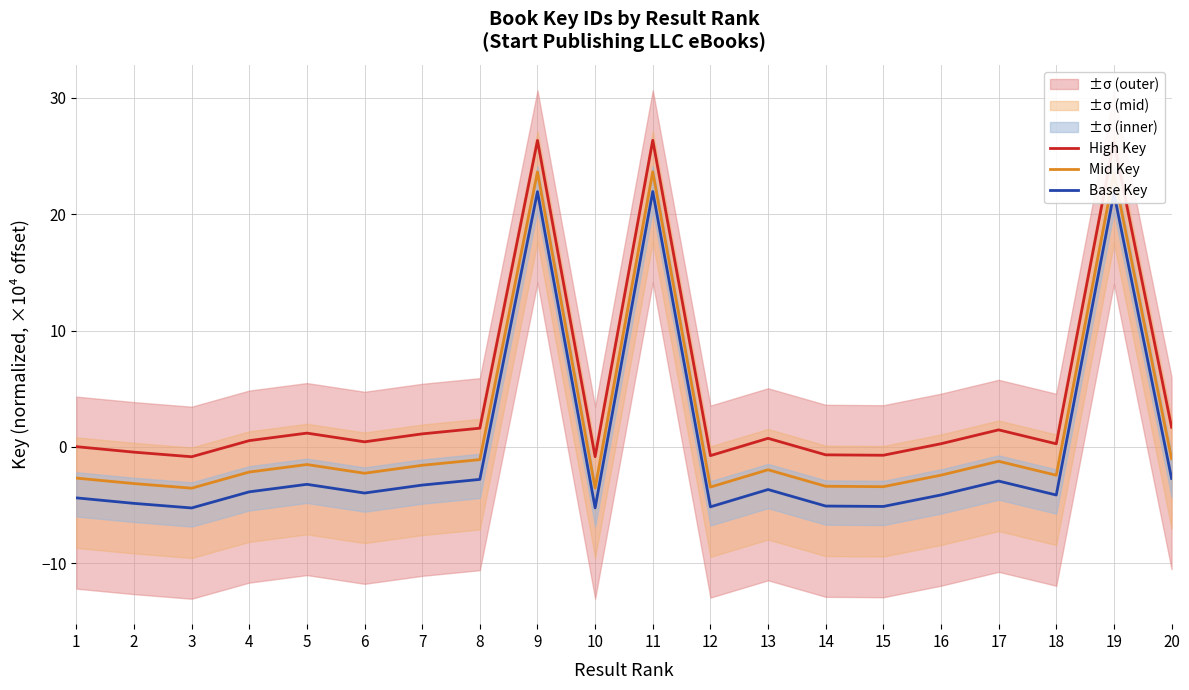

Does the chart have visible grid lines?

Yes